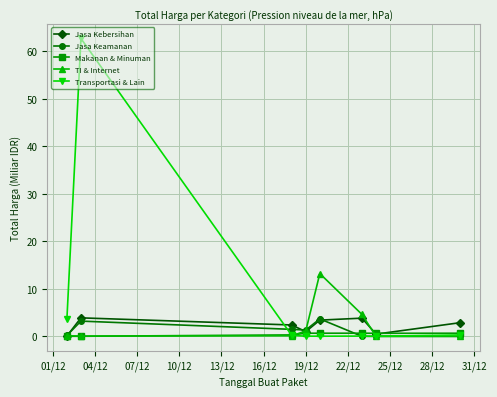

How many data points in Jasa Keamanan are above 1?

4